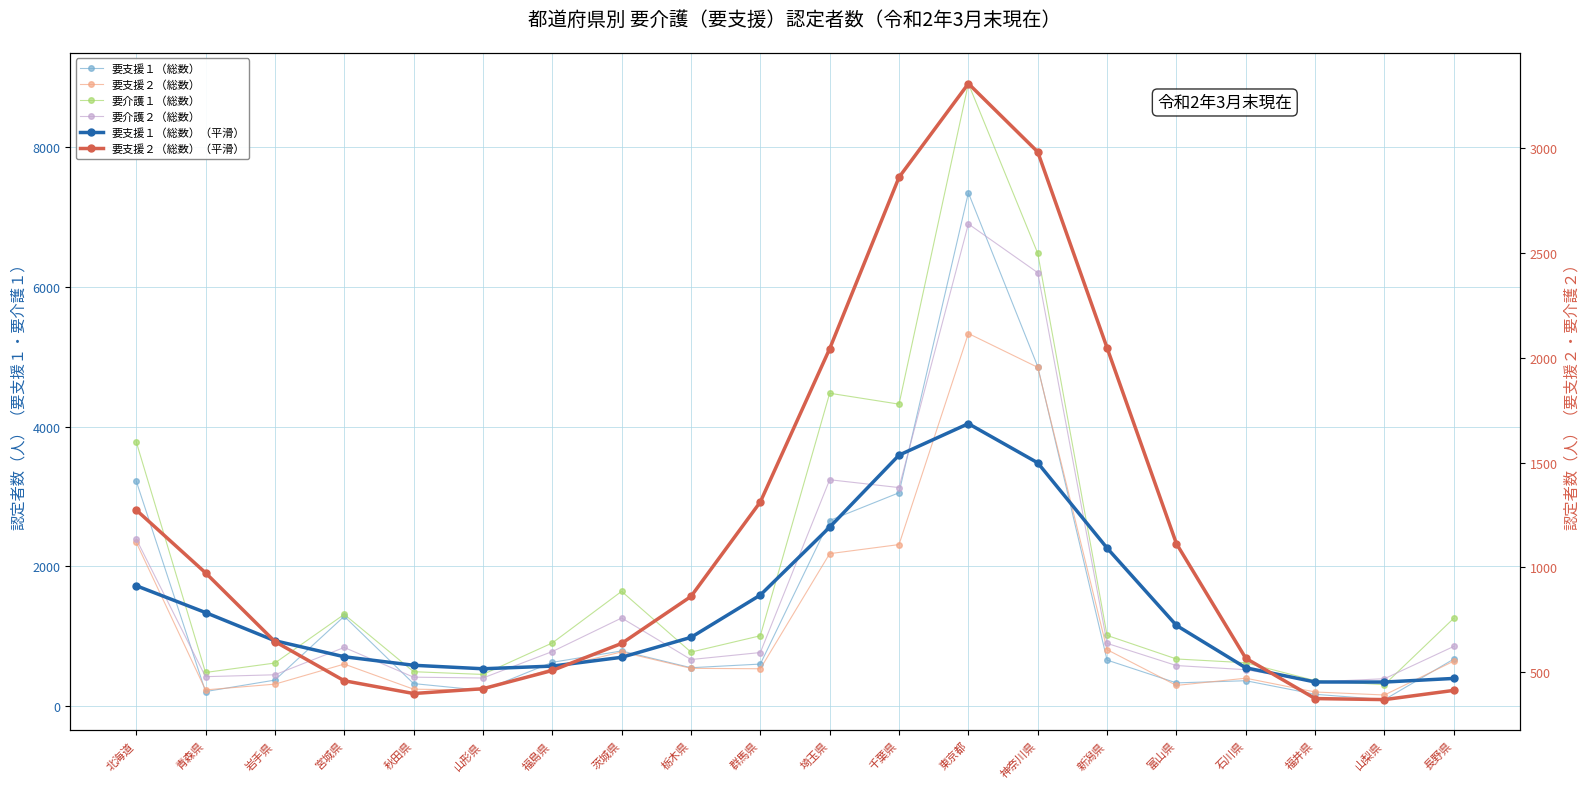

Rank the series by their maximum value, from lowest to highest.

要支援２（総数）（平滑）, 要支援１（総数）（平滑）, 要支援２（総数）, 要介護２（総数）, 要支援１（総数）, 要介護１（総数）